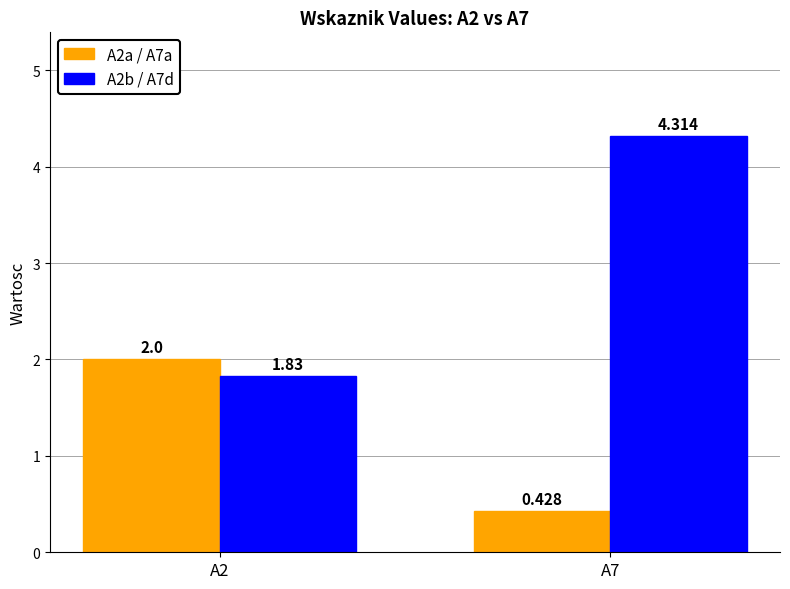

Is the value of A2a / A7a at A7 greater than the value of A2b / A7d at A7?

No